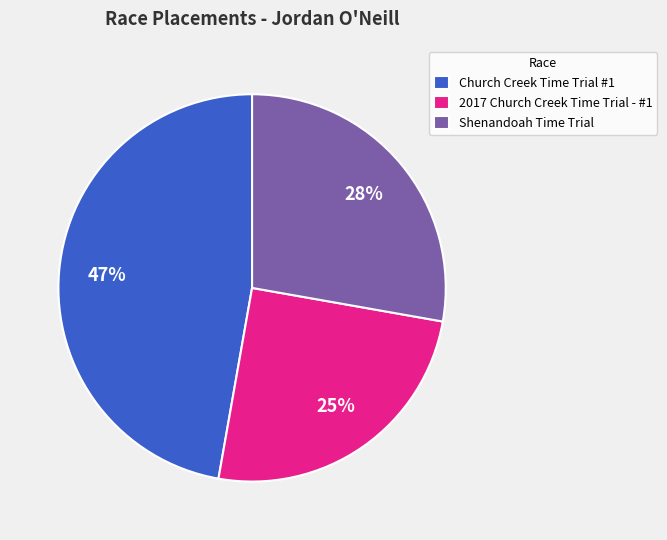

Which category has the smallest portion of the pie?

2017 Church Creek Time Trial - #1